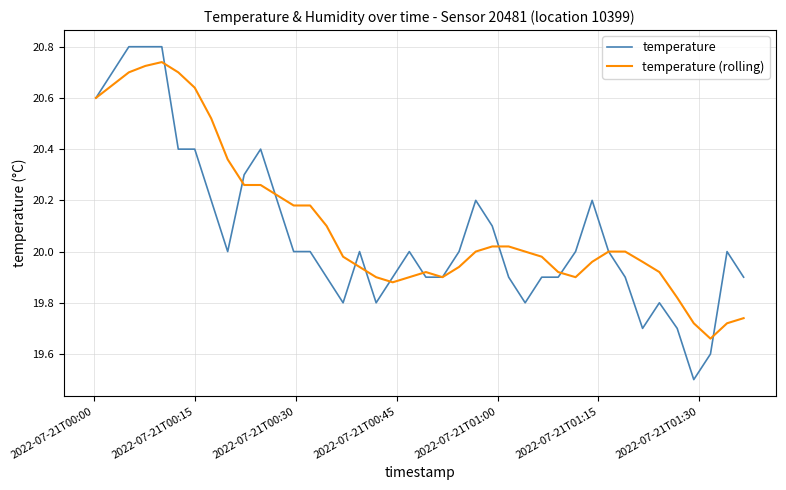

Rank the series by their maximum value, from highest to lowest.

temperature, temperature (rolling)